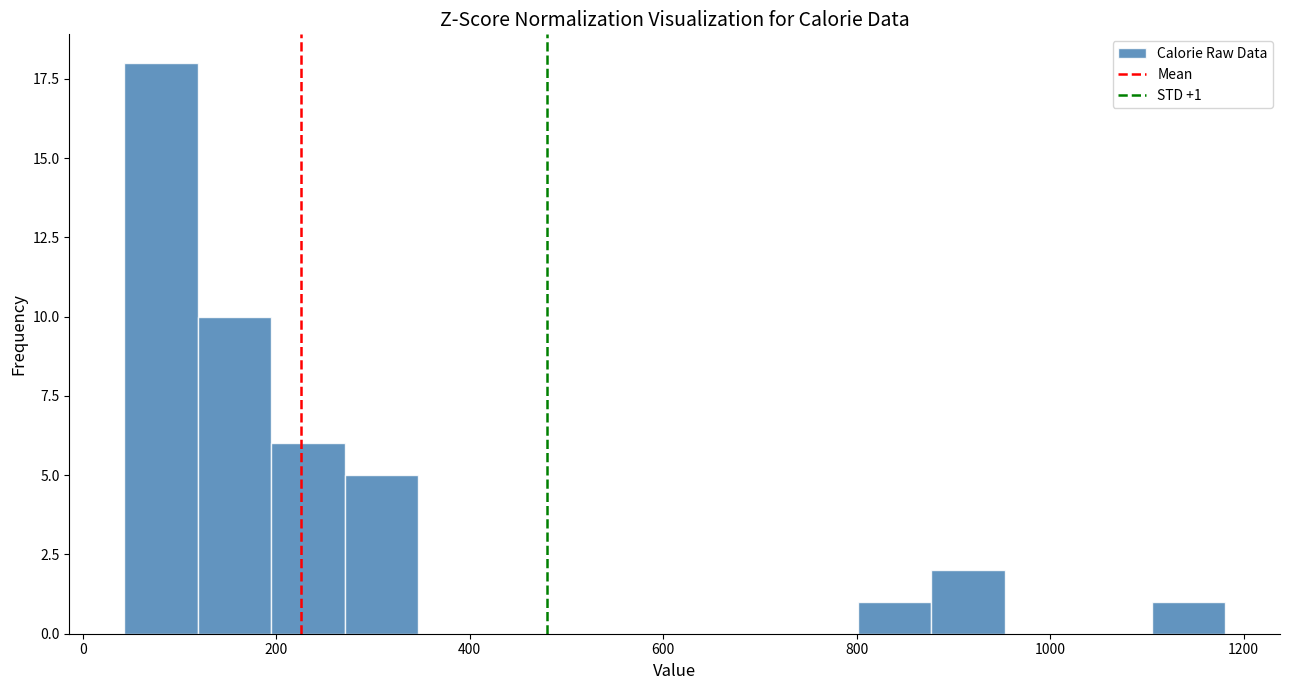

Around what value on the x-axis is the tallest bar? Give the approximate position of its centre, as read against the axis.

80